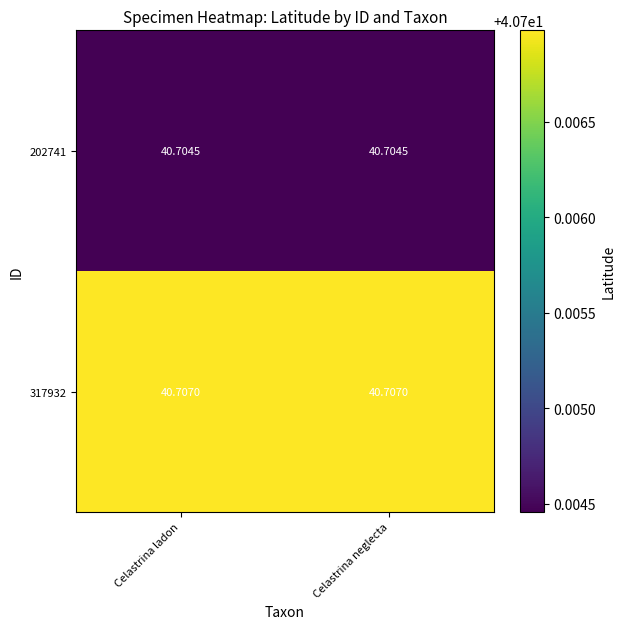

How many categories are shown in the chart?

2